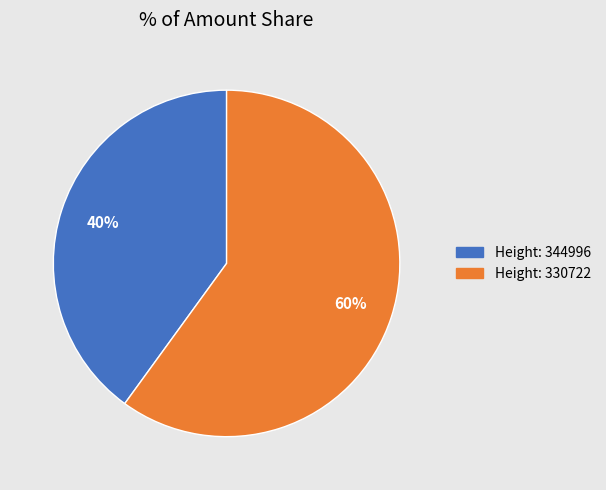

Is there a majority slice in this chart?

Yes